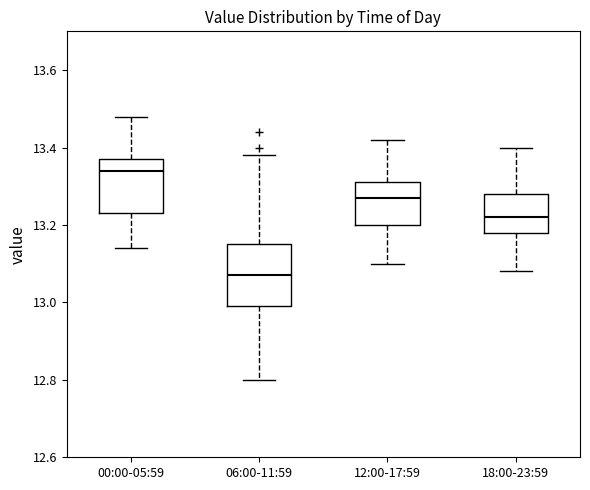

Comparing the boxes themselves (not the whiskers), which one is the tallest?

06:00-11:59